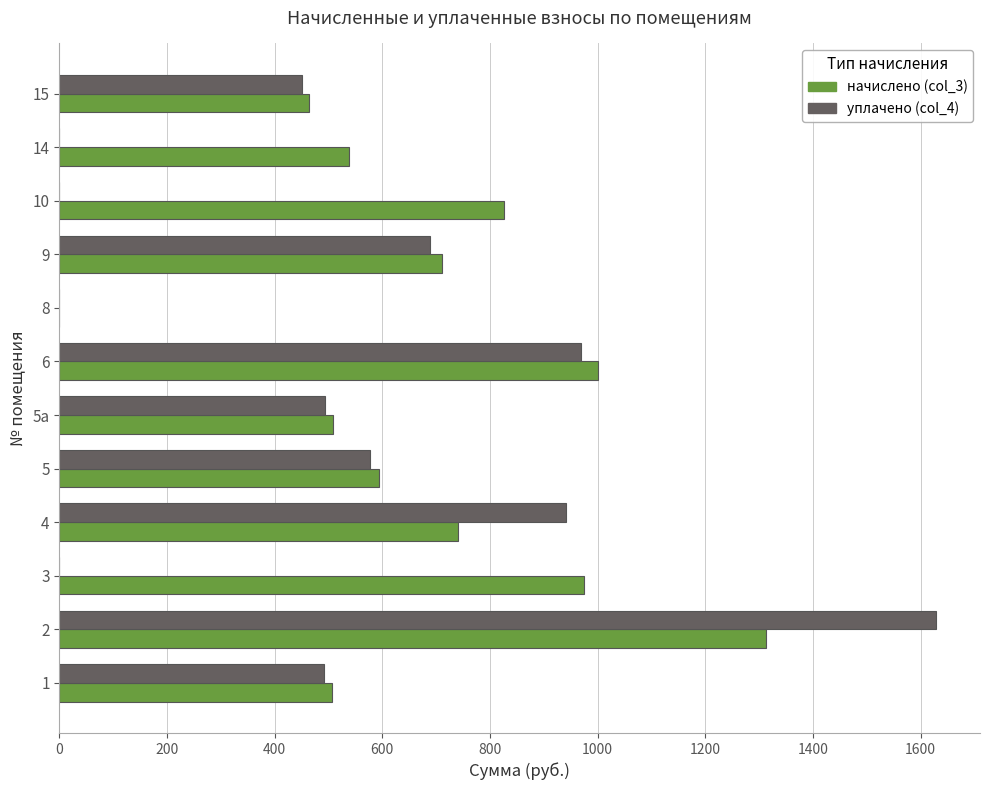

The value of уплачено (col_4) at 4 is 940.8. True or false?

True